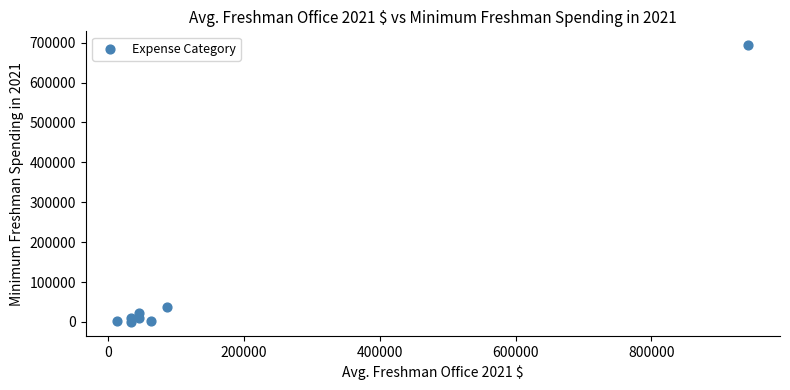

What is the average Y value?

97499.1